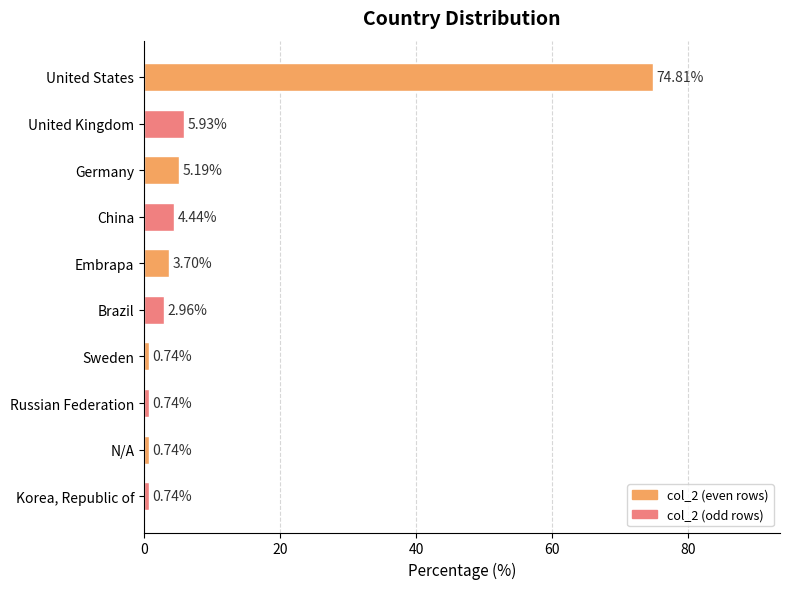

Are the bars horizontal?

Yes